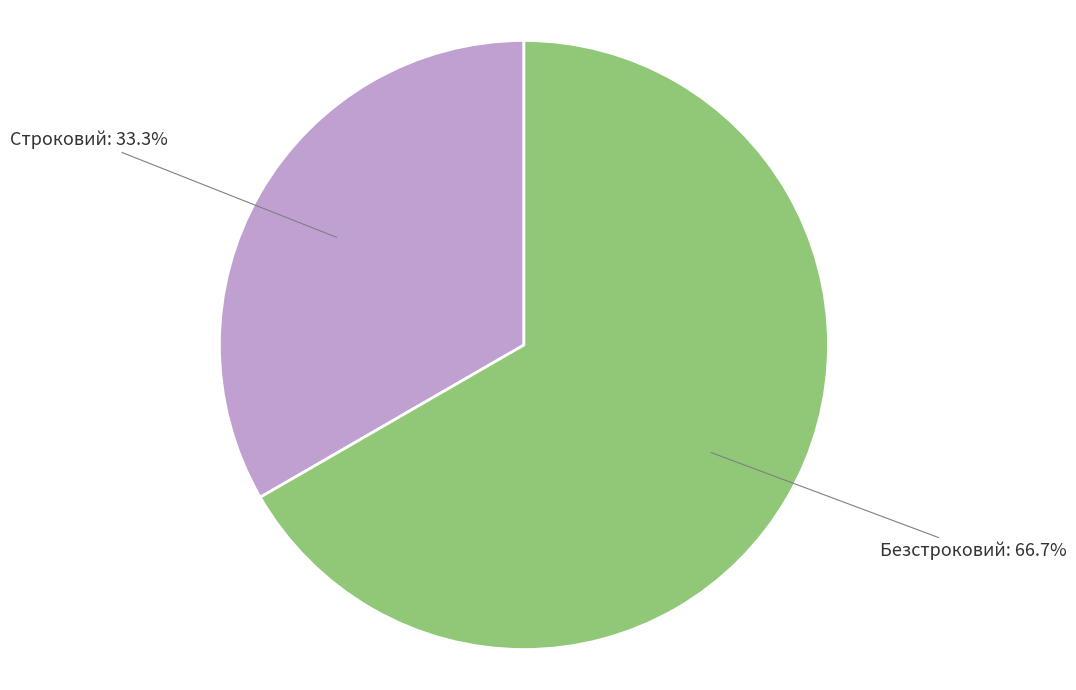

Does any single category account for the majority?

Yes